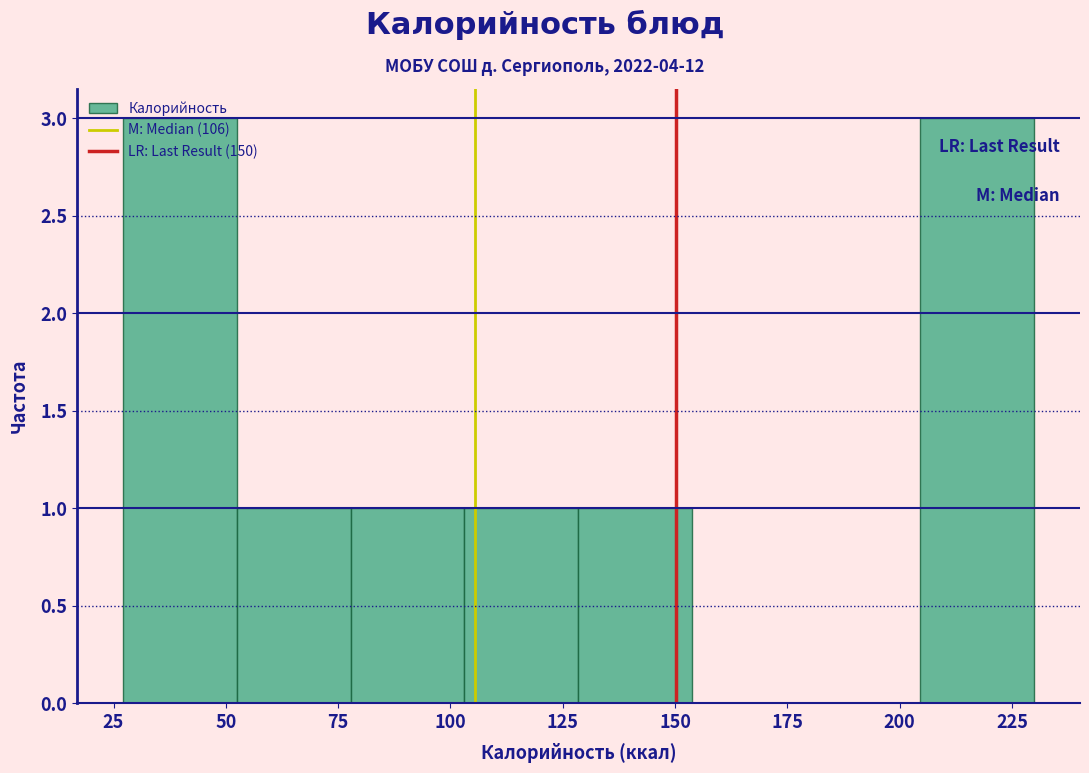

Reading left to right, list every bar in this chart as the range it spans on the x-axis followed by its height. Neither the bar edges nor the heights are printed on the chart, so give them approximately, as read against the axes.

25 to 50: 3
50 to 80: 1
80 to 105: 1
105 to 130: 1
130 to 155: 1
155 to 180: 0
180 to 205: 0
205 to 230: 3